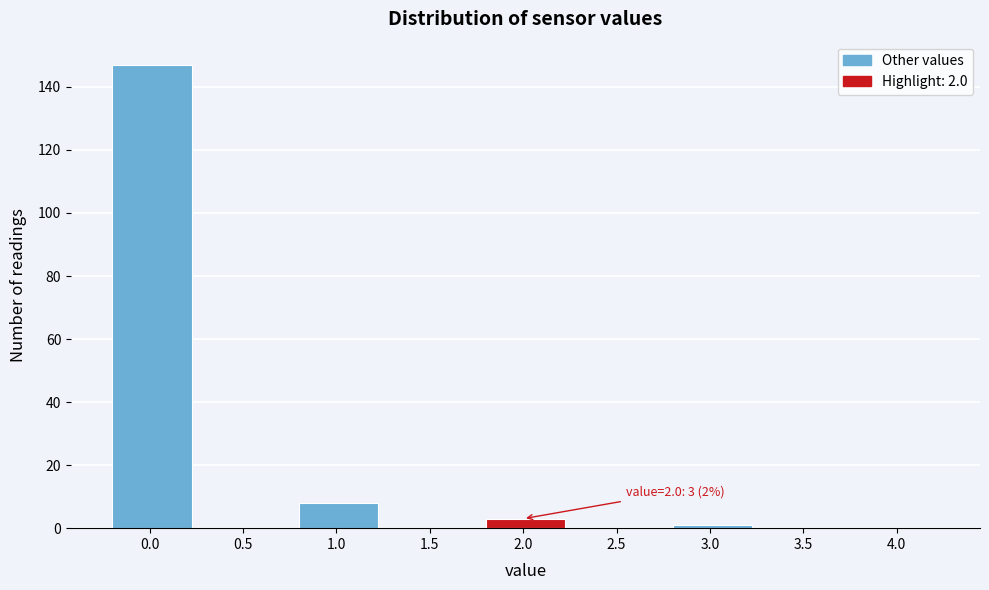

Reading left to right, list all the values displayed in this chart.

0.0=147	0.5=0	1.0=8	1.5=0	2.0=3	2.5=0	3.0=1	3.5=0	4.0=0